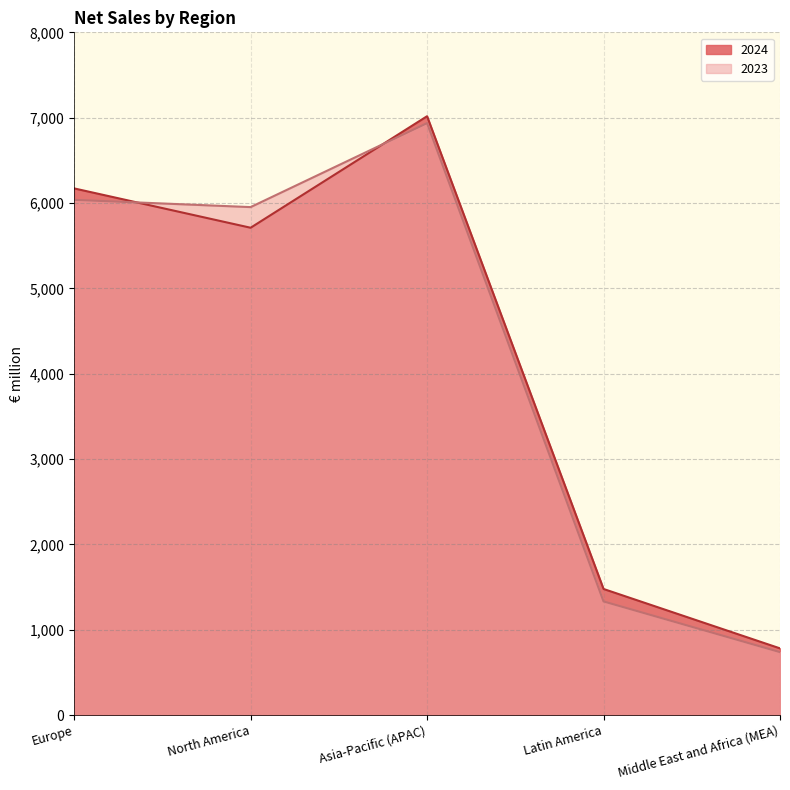

How many data points in 2024 are less than 5710?

2